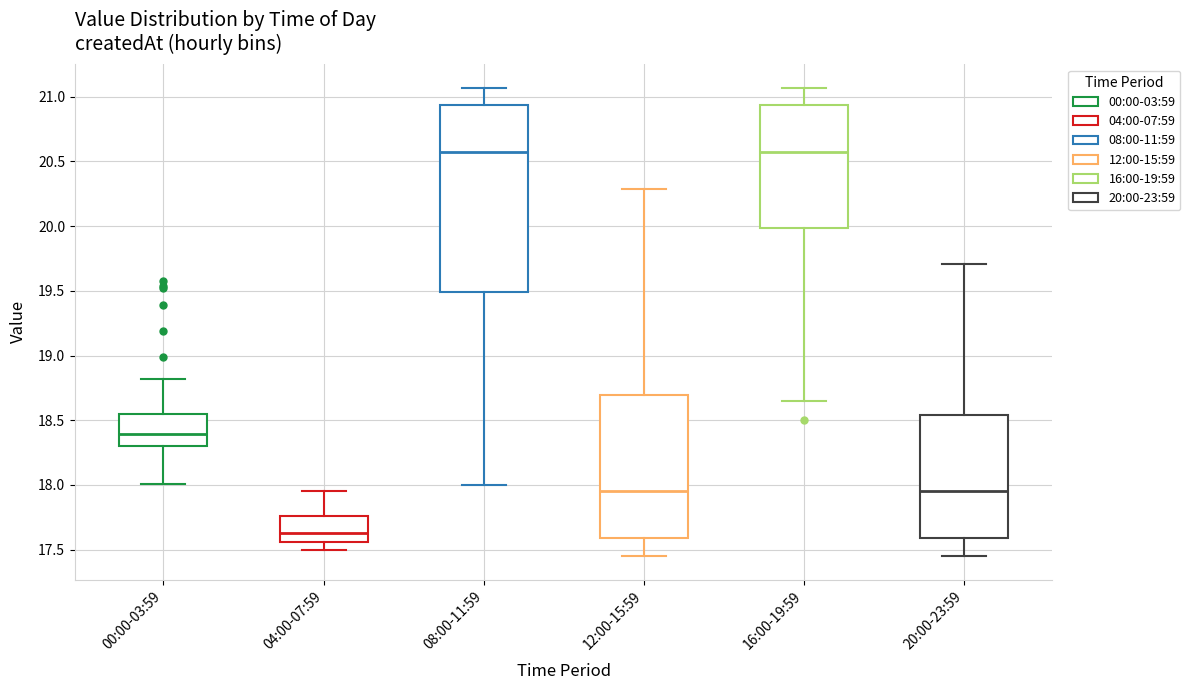

Where is the lower edge of the box for 12:00-15:59 on the y-axis? The values are not printed on the chart, so give them approximately, as read against the axis.

17.60